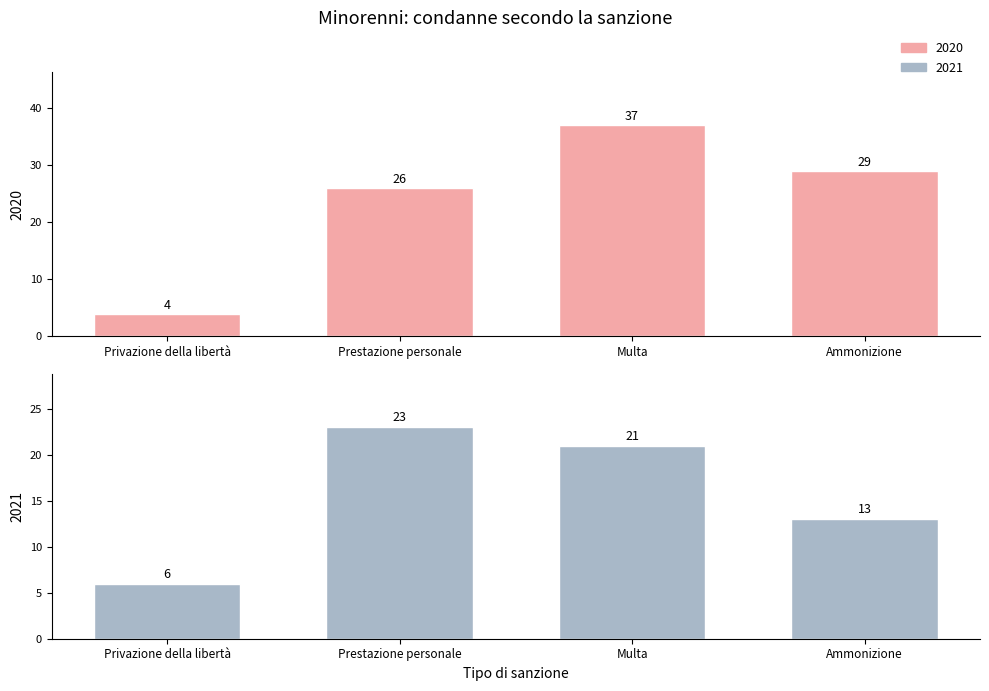

At which category is the sum across all series the highest?

Multa